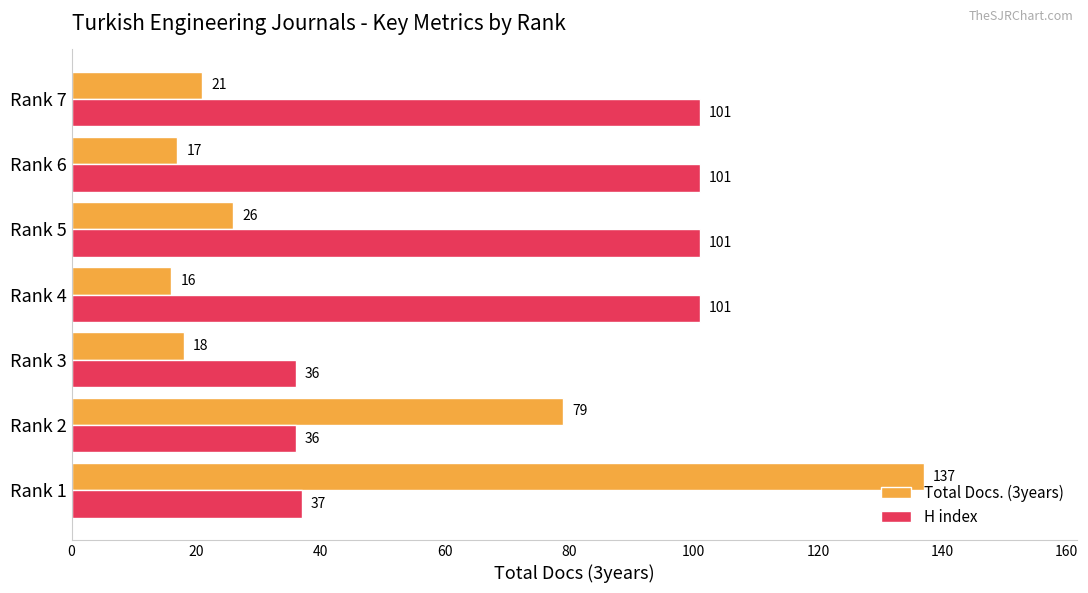

What is the sum of all Total Docs. (3years) values?

314